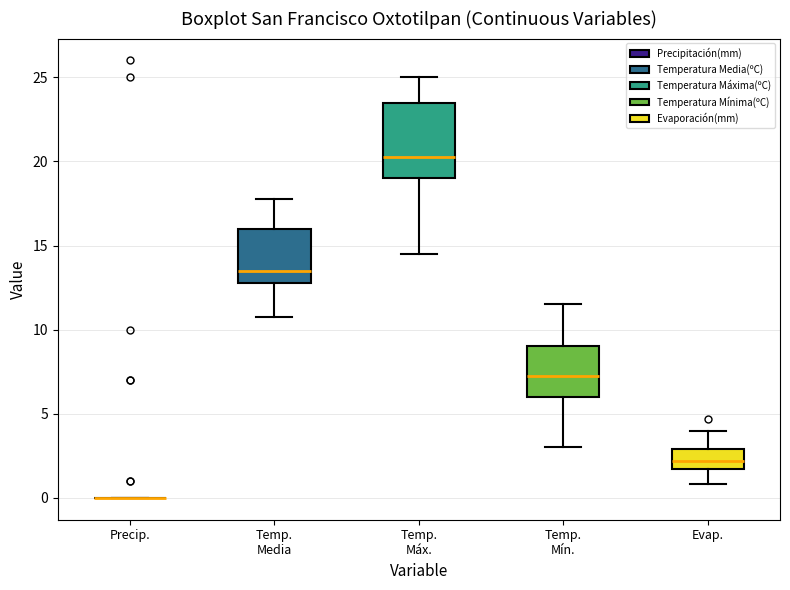

Comparing the boxes themselves (not the whiskers), which one is the tallest?

Temp. Máx.